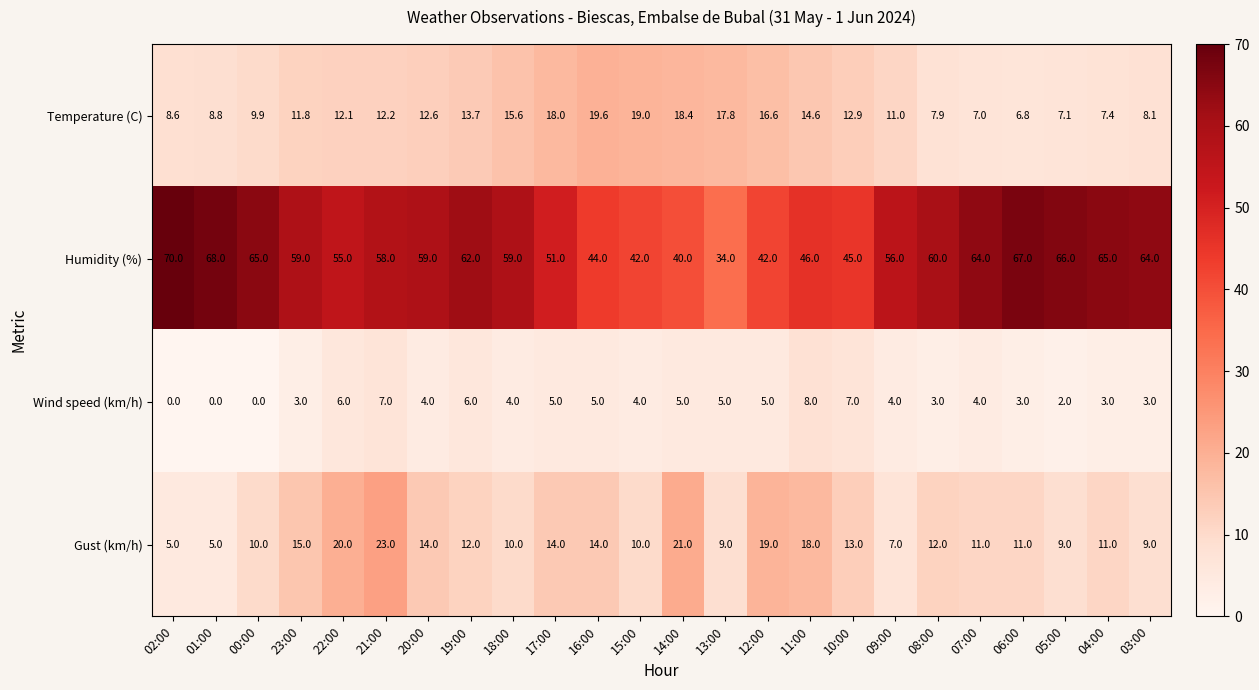

What is the average value of the Wind speed (km/h) series?

4.0